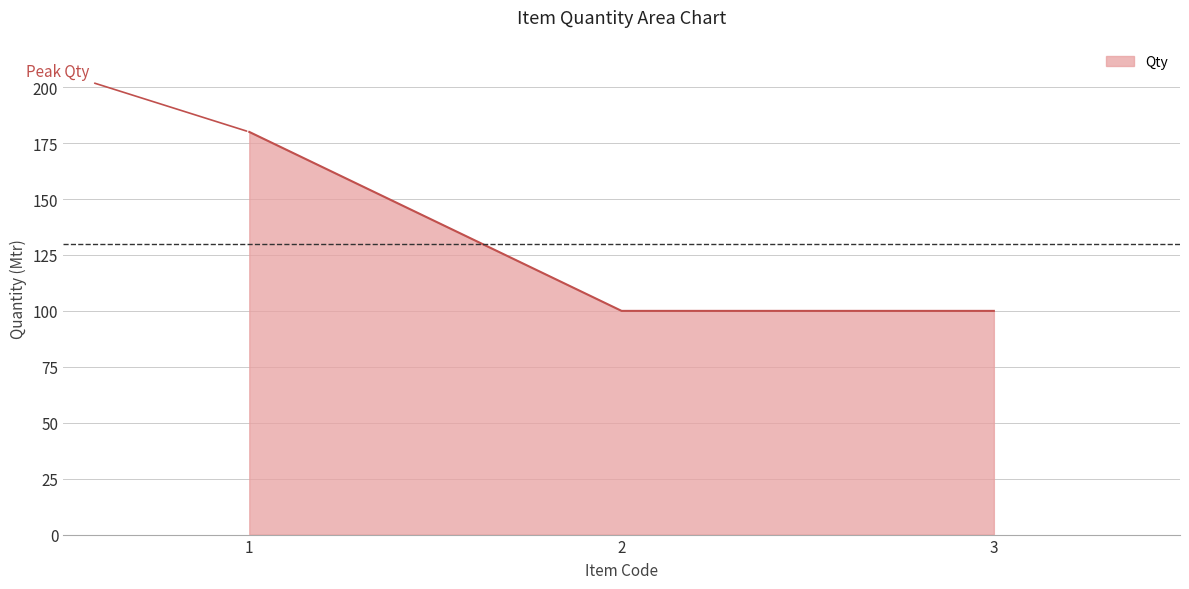

Reading left to right, transcribe all the data shown in this chart.

1=180	2=100	3=100